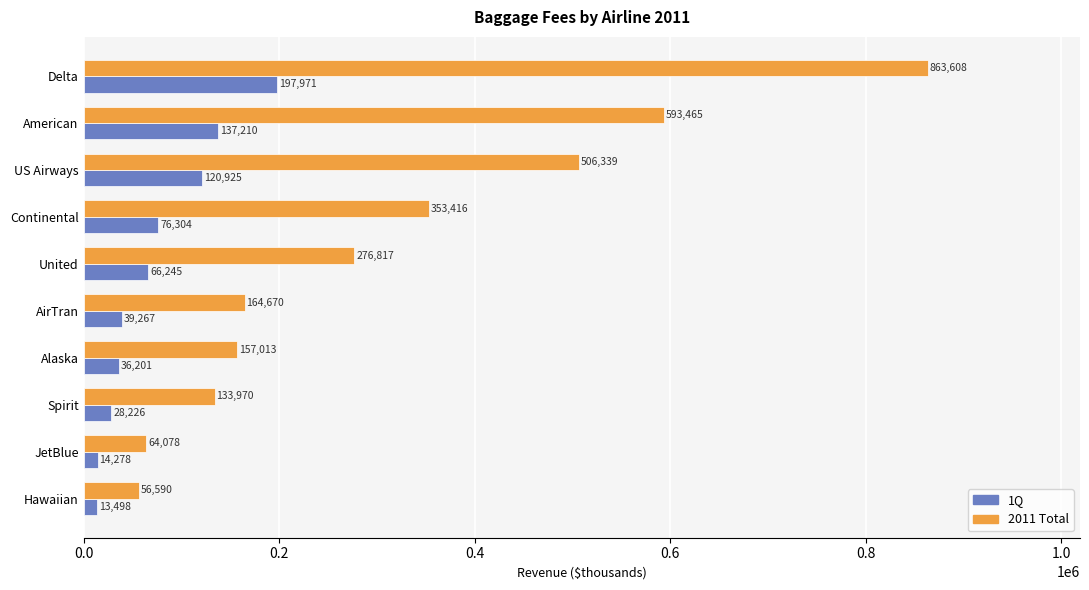

At which category is the sum across all series the highest?

Delta